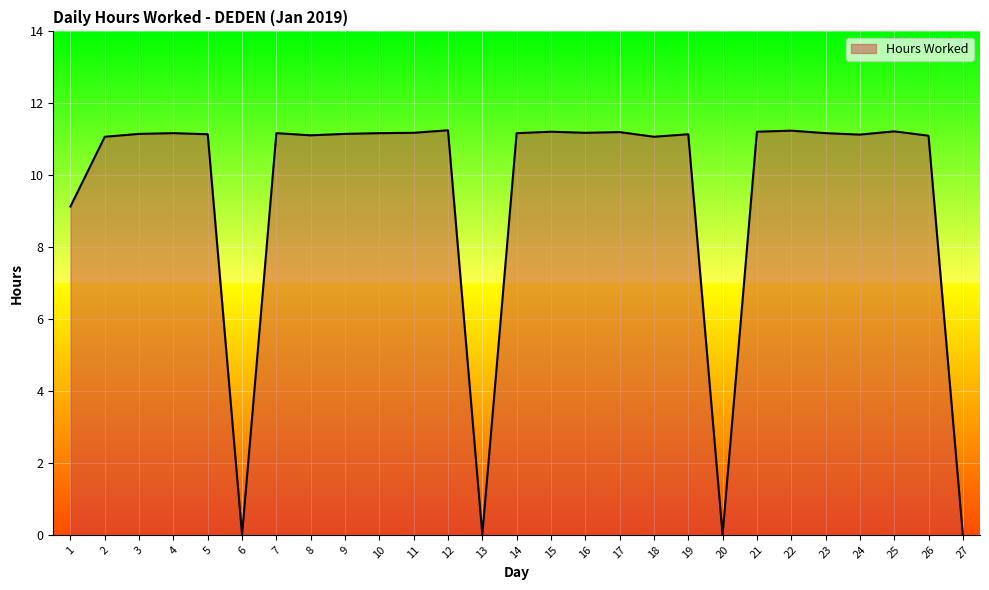

What is the change in value from 1 to 26?

+2.0